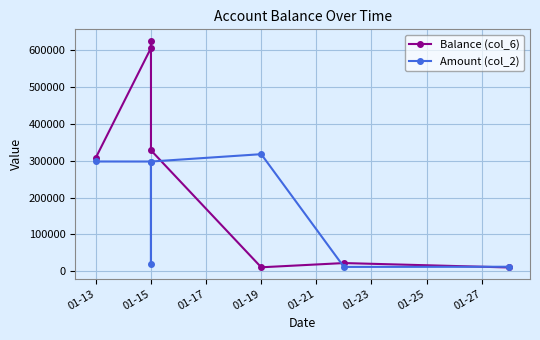

True or false: Balance (col_6) has a value of 185975.4 at 01-13.

False